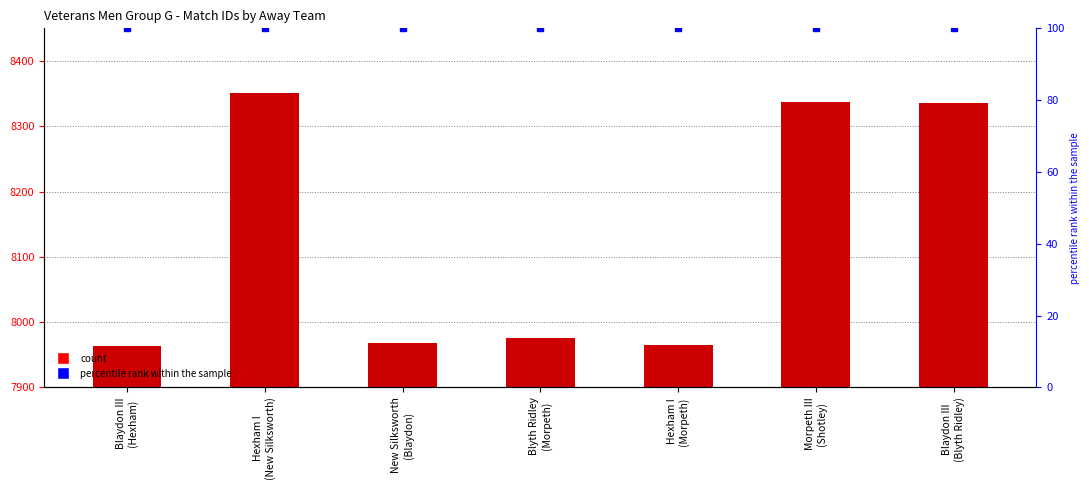

At which category does the chart reach its minimum across all series?

Blaydon III
(Hexham)